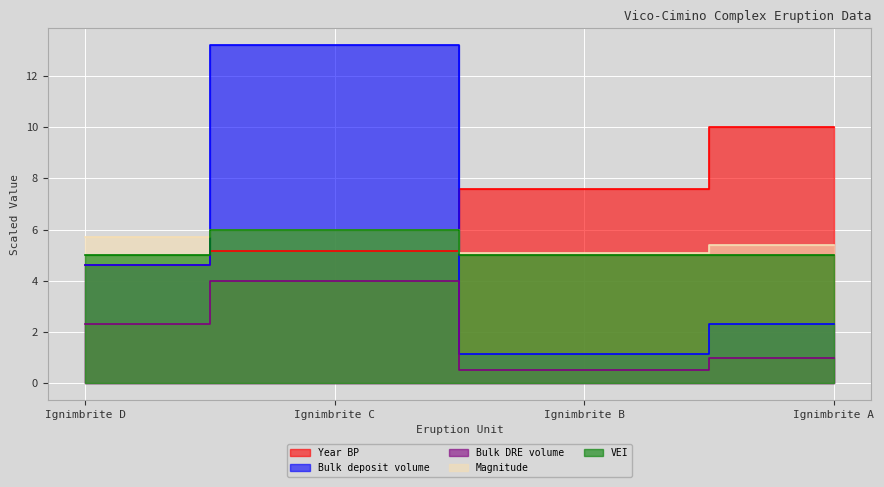

List the series in order of their peak value, highest first.

Bulk deposit volume, Year BP, Magnitude, VEI, Bulk DRE volume